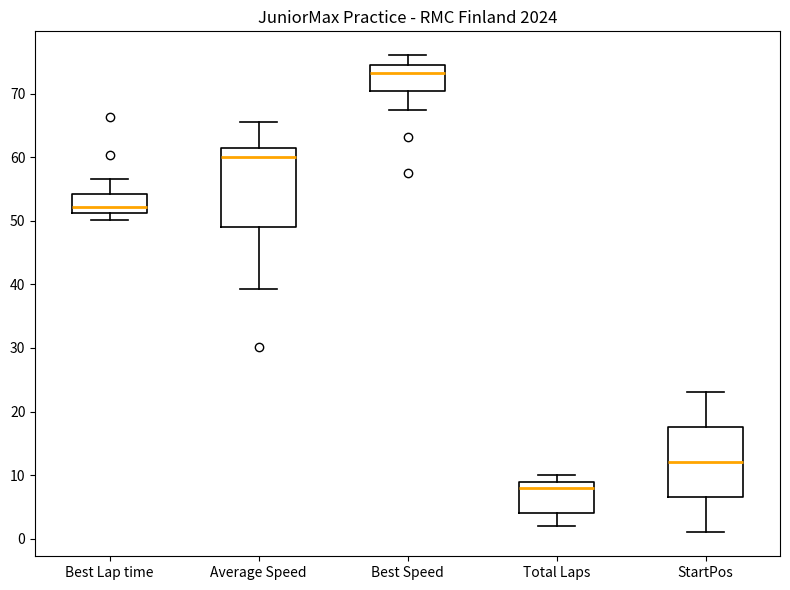

Reading left to right, transcribe this box plot: for each box, give where its median line is, the range the box spans, and where its two whiskers end, as read against the y-axis. The values are not printed on the chart, so give them approximately, as read against the axis.

Best Lap time: median 52, box 51 to 54, whiskers 50 to 57
Average Speed: median 60, box 49 to 61, whiskers 39 to 66
Best Speed: median 73, box 70 to 75, whiskers 67 to 76
Total Laps: median 8, box 4 to 9, whiskers 2 to 10
StartPos: median 12, box 7 to 18, whiskers 1 to 23